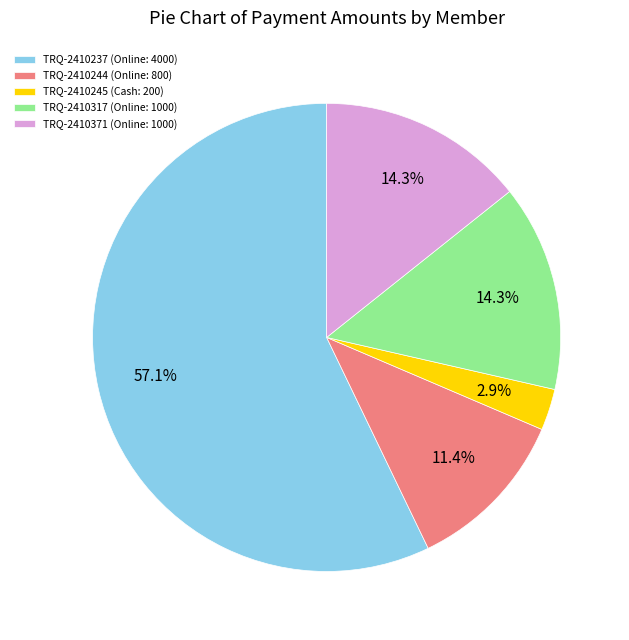

What percentage is NOT represented by TRQ-2410317 (Online: 1000)?

85.7%